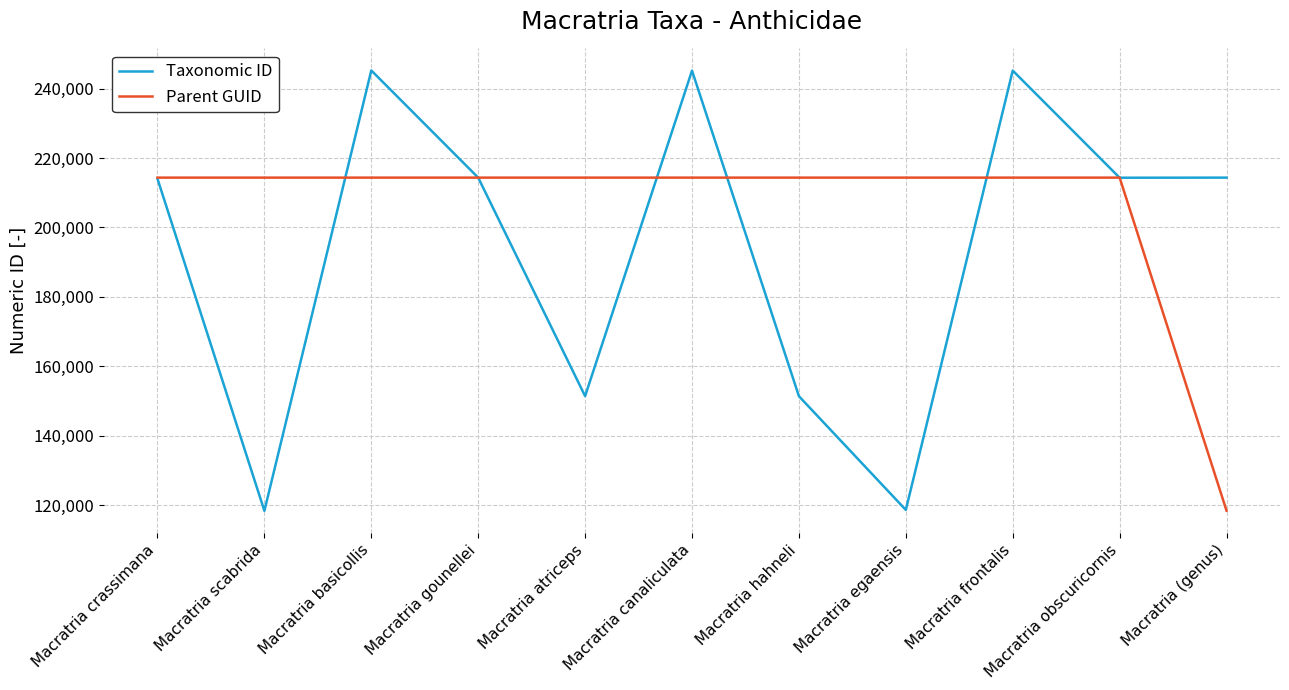

How many lines are shown in the chart?

2